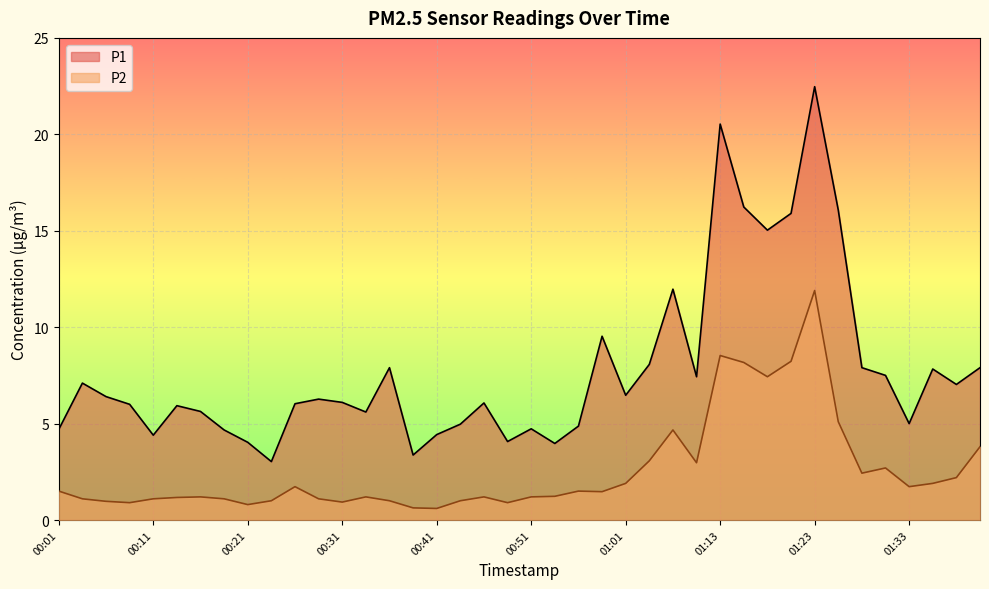

True or false: P1 has a value of 0.8 at 00:23.

False